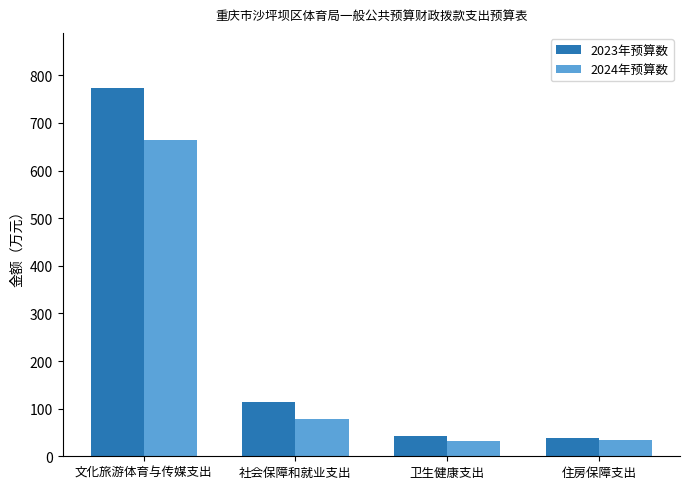

True or false: 2023年预算数 has a value of 153.3 at 社会保障和就业支出.

False